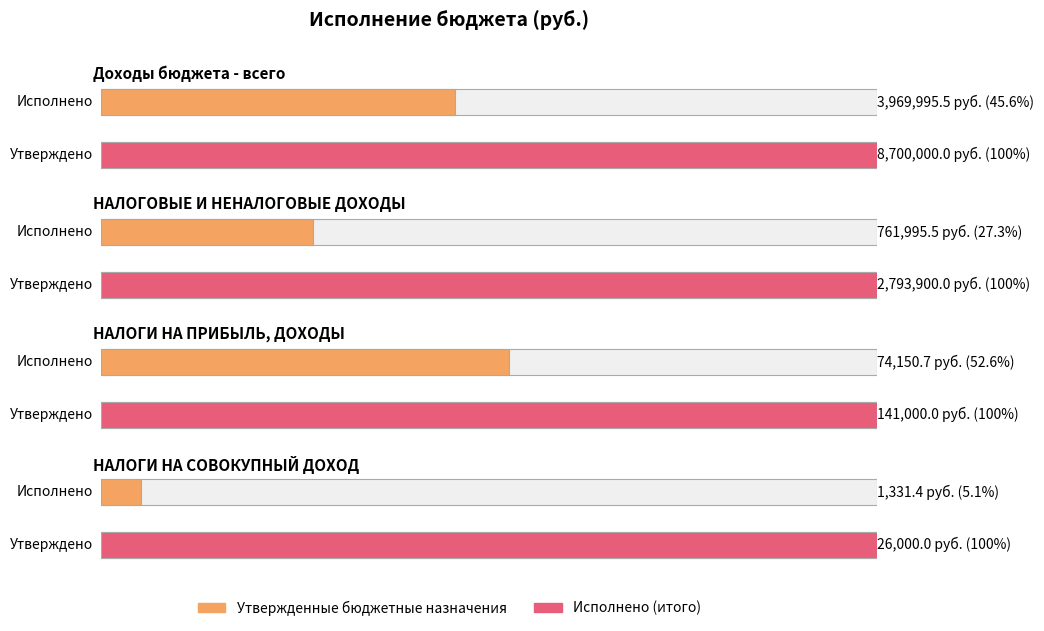

At which category is the sum across all series the highest?

Доходы бюджета - всего